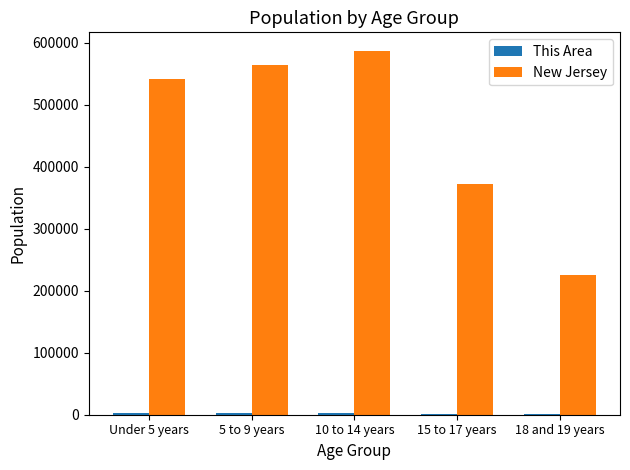

At which category does the chart reach its peak across all series?

10 to 14 years